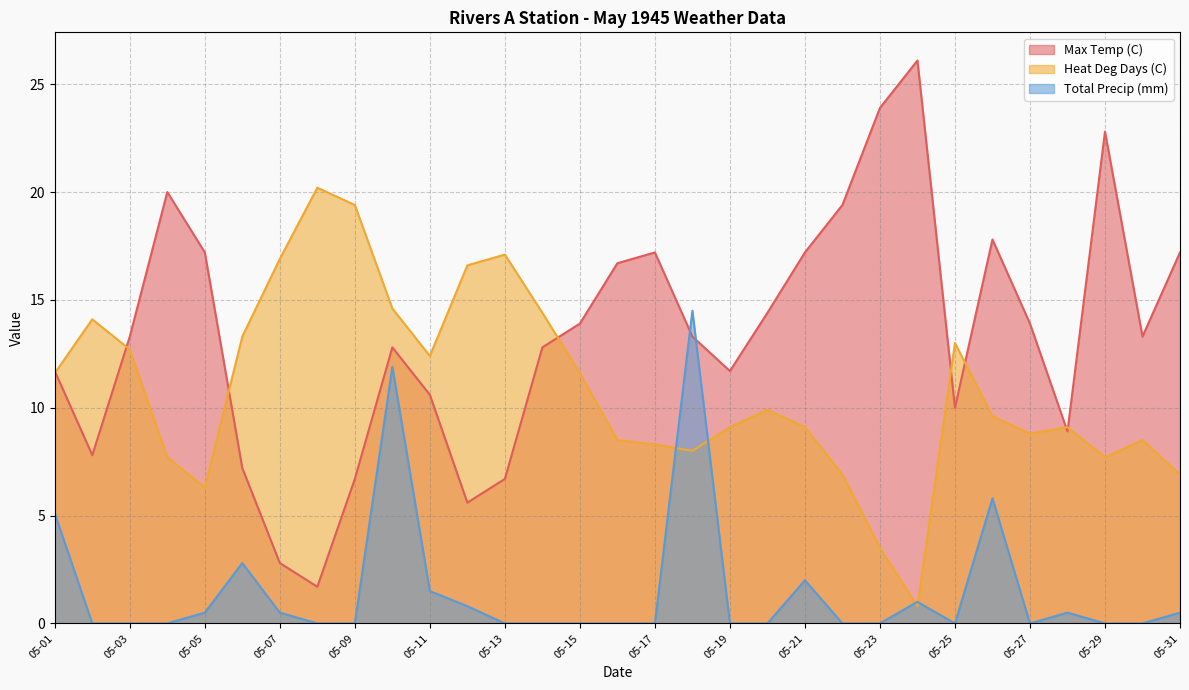

Which series has the largest total across all categories?

Max Temp (C)